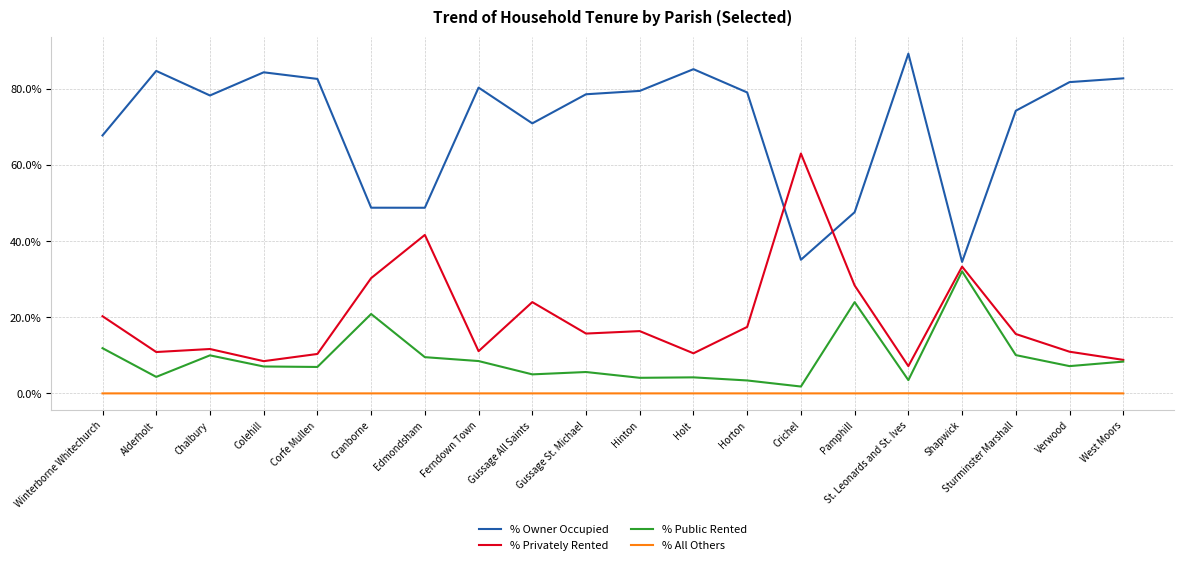

What position from the left is Sturminster Marshall?

18